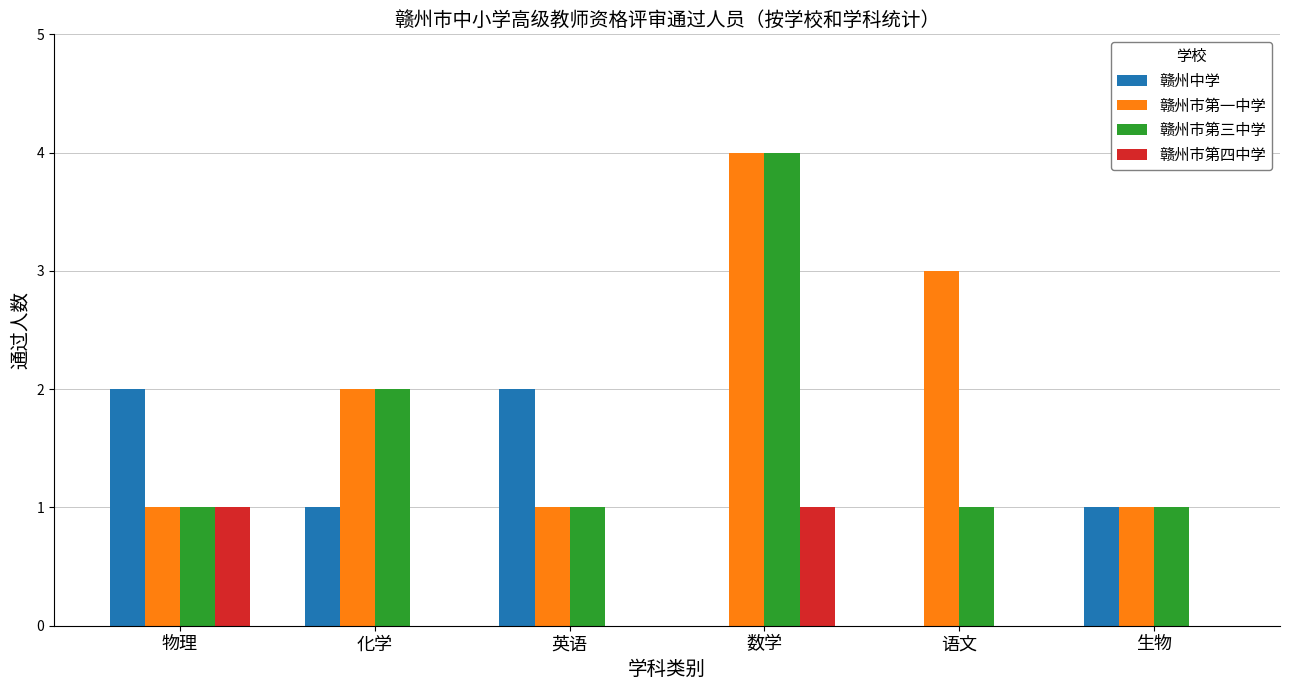

Read the 赣州市第三中学 value at 数学.

4